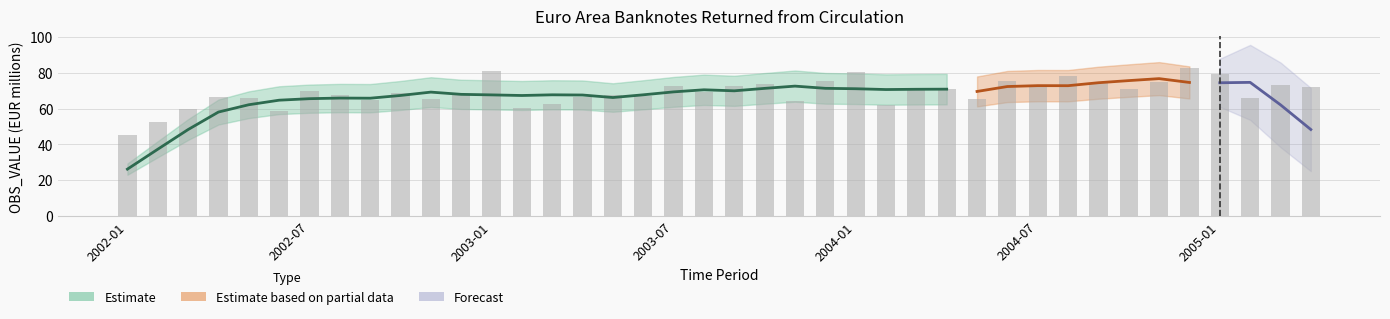

What is the label of the 22nd bar from the left?

2003-10